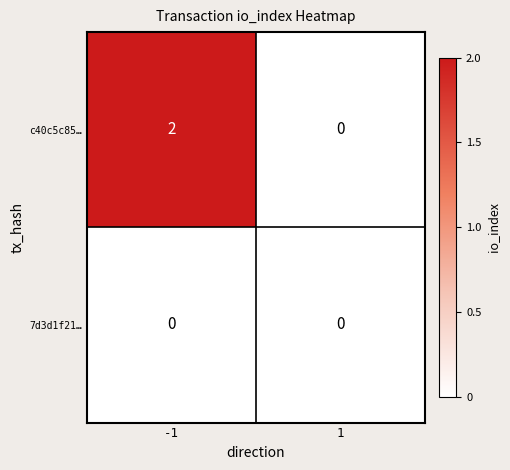

Rank the series at -1 from highest to lowest value.

c40c5c85…, 7d3d1f21…